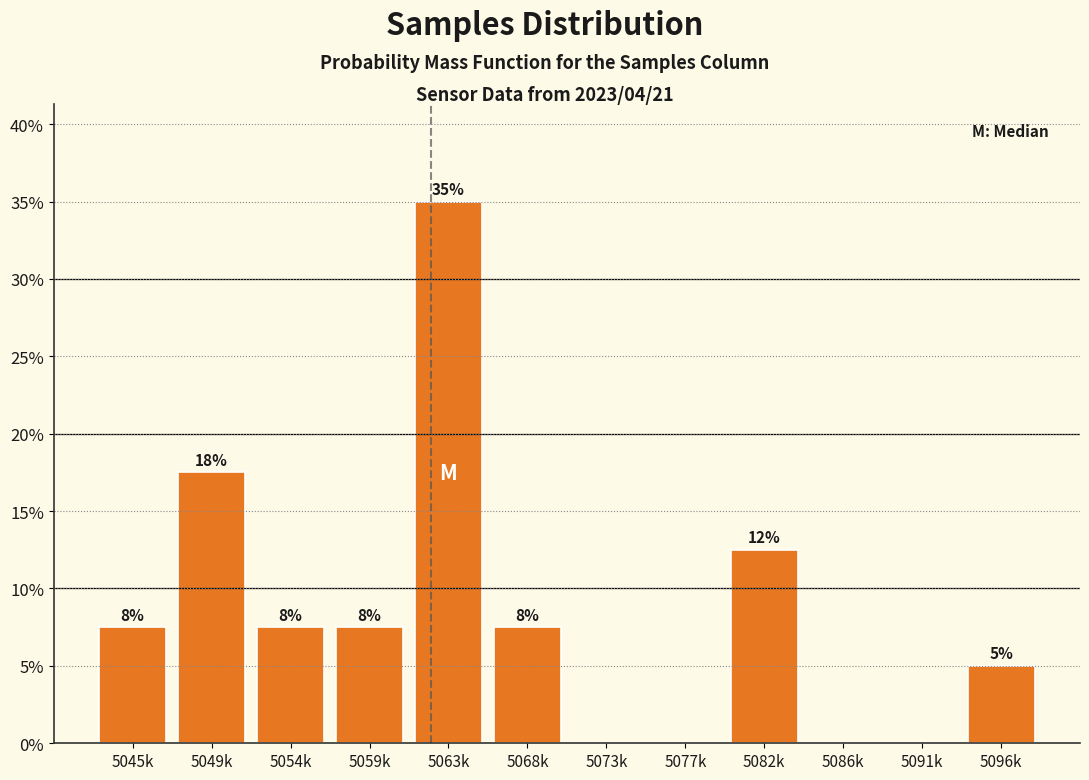

Are the bars horizontal?

No